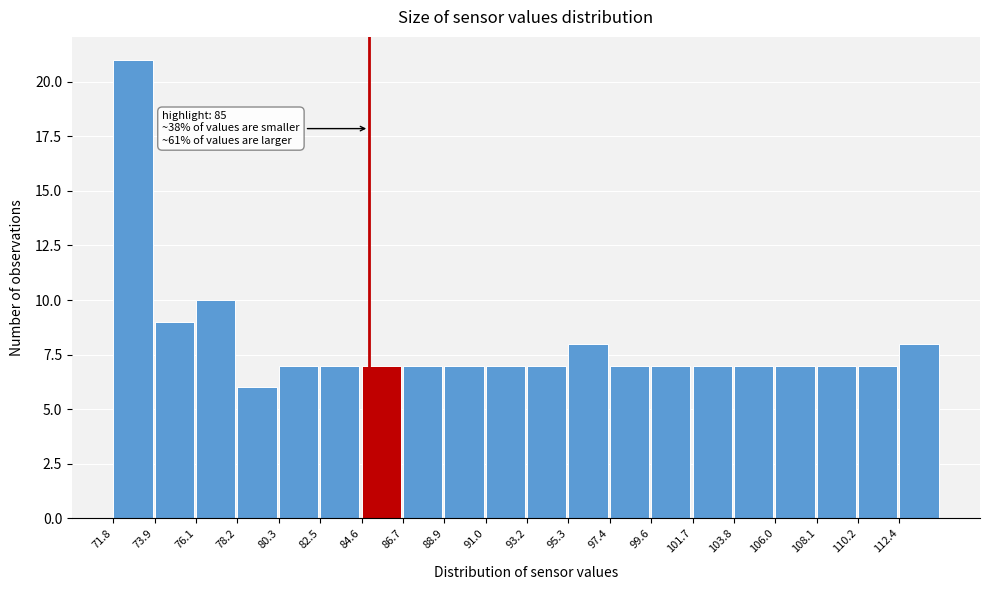

Over which range of the x-axis is the bar tallest?

72.0 to 74.0